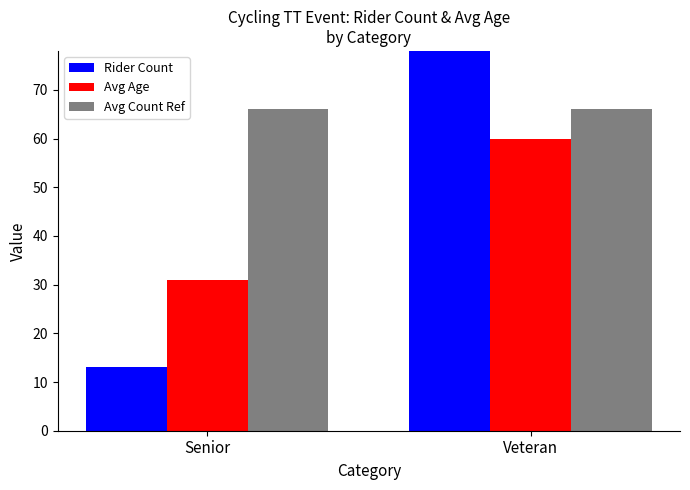

Which has a higher value, Veteran or Senior?

Veteran